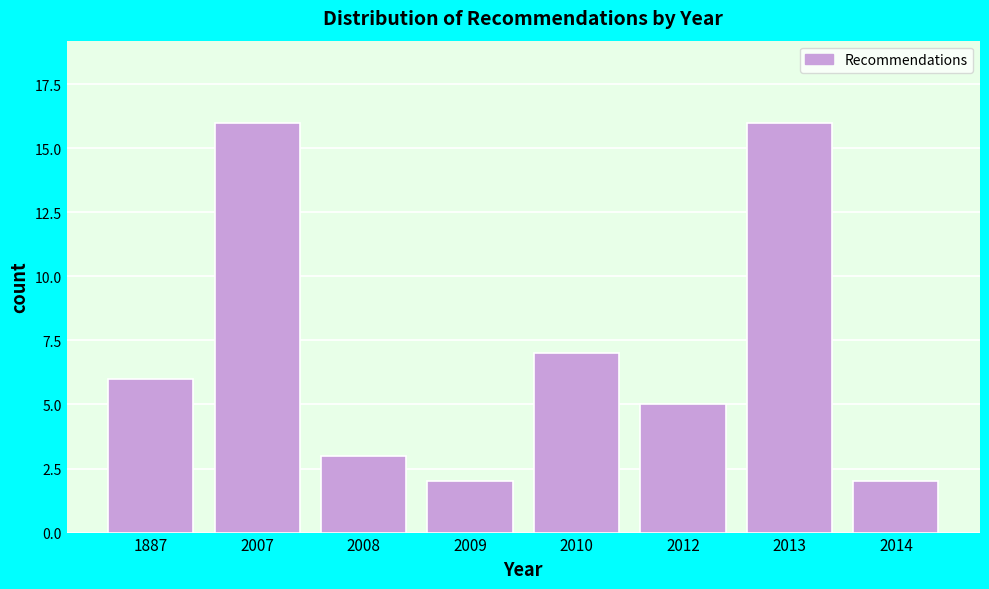

Reading right to left, transcribe all the data shown in this chart.

2014=2	2013=16	2012=5	2010=7	2009=2	2008=3	2007=16	1887=6